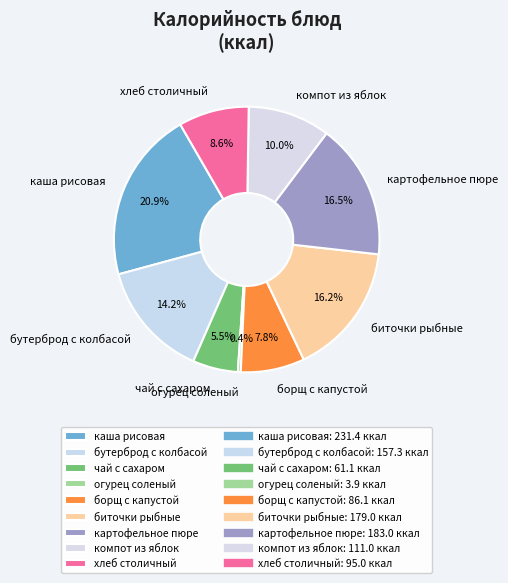

Is the sum of картофельное пюре and каша рисовая greater than half?

No